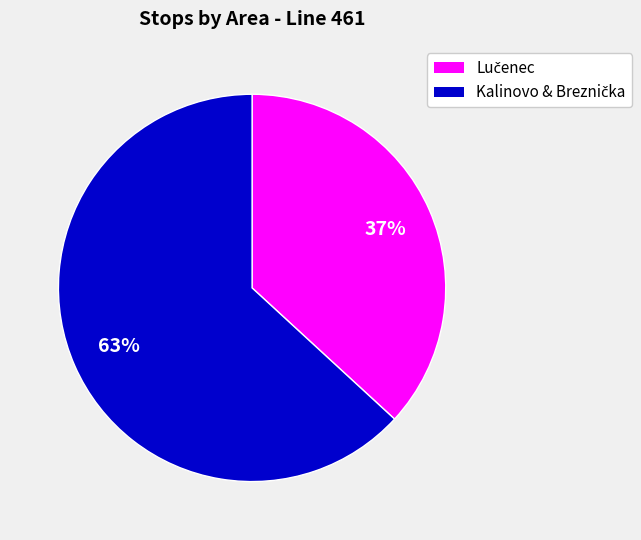

Is there a majority slice in this chart?

Yes